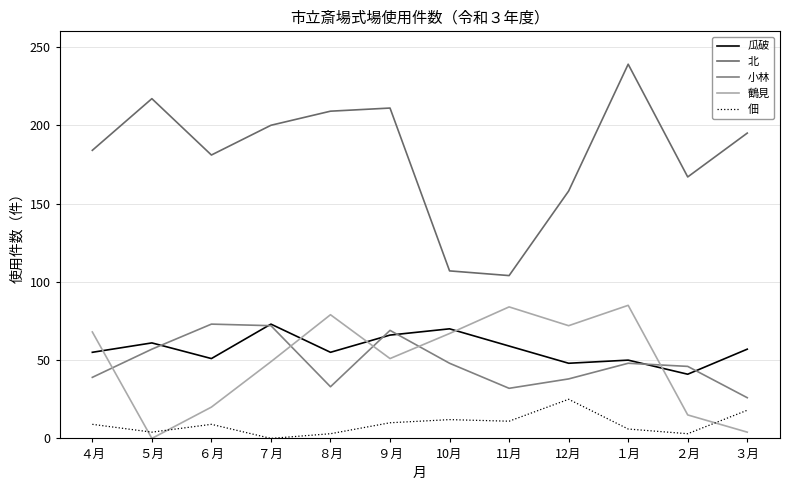

Between ５月 and １月, which series saw the biggest shift?

鶴見